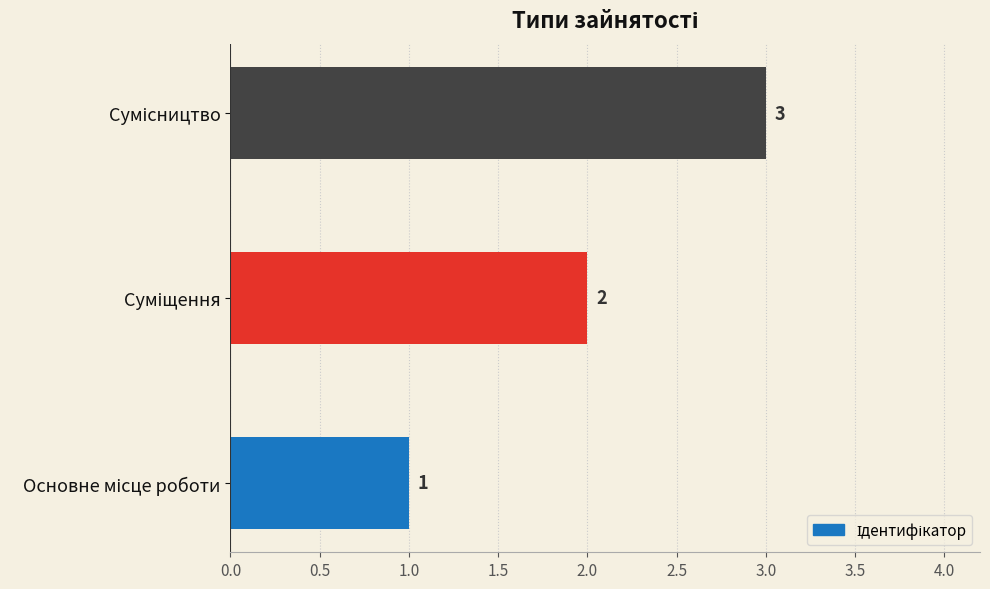

What is the sum of all values?

6